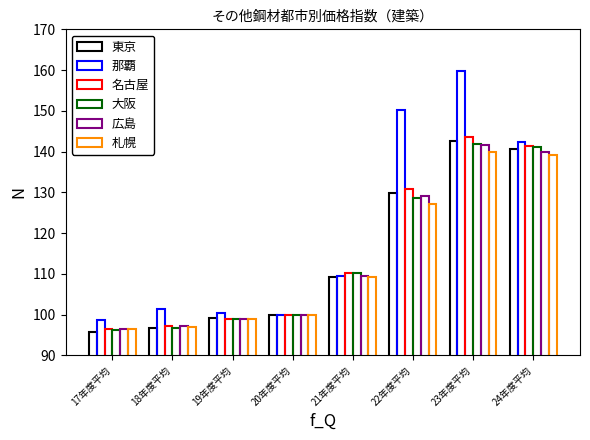

How many values in the 那覇 series are below 109?

4